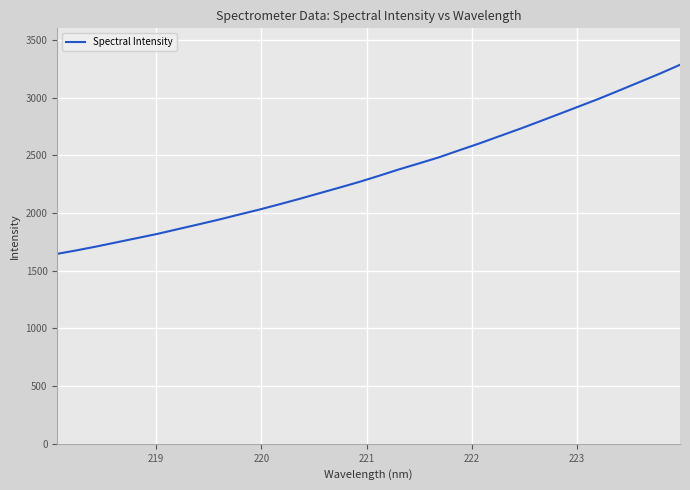

What is the minimum value shown in the chart?

1646.0